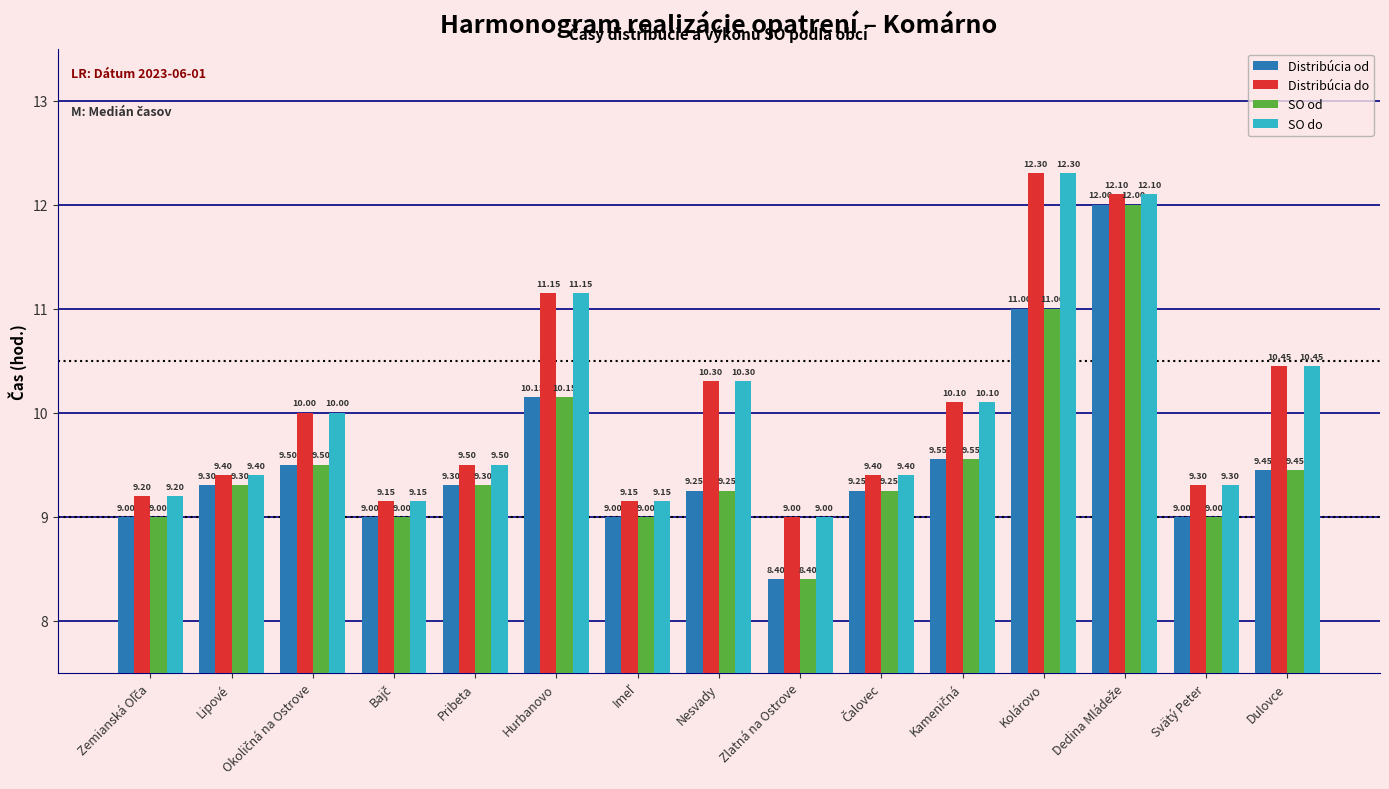

What is the total value across all series at Svätý Peter?

36.6